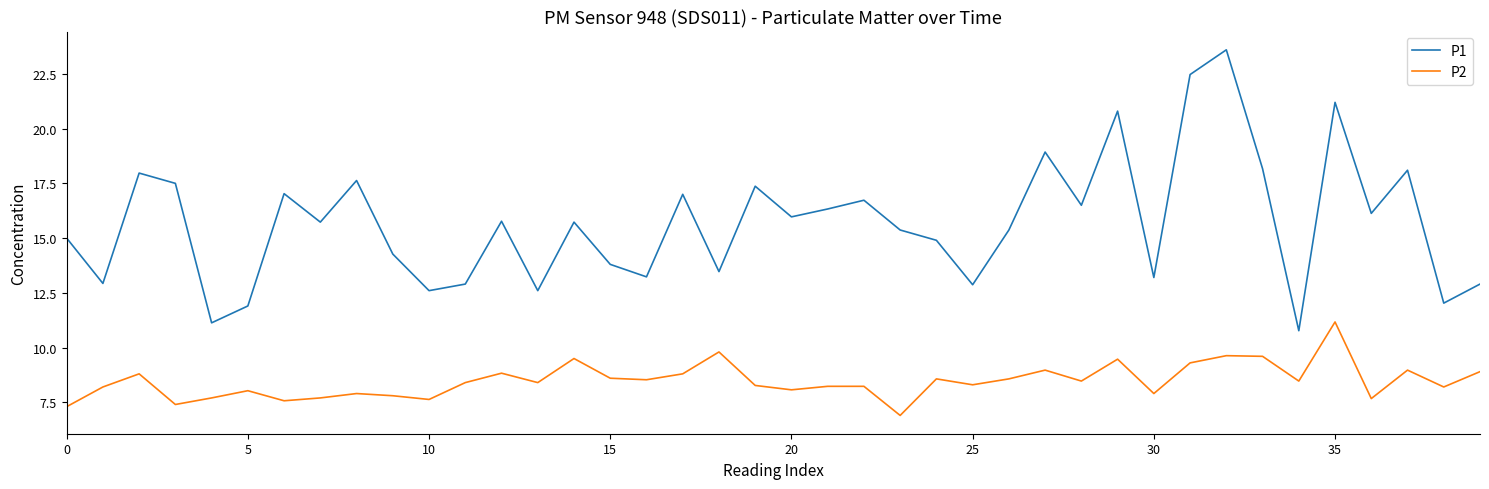

What are all the series names shown in the legend?

P1, P2